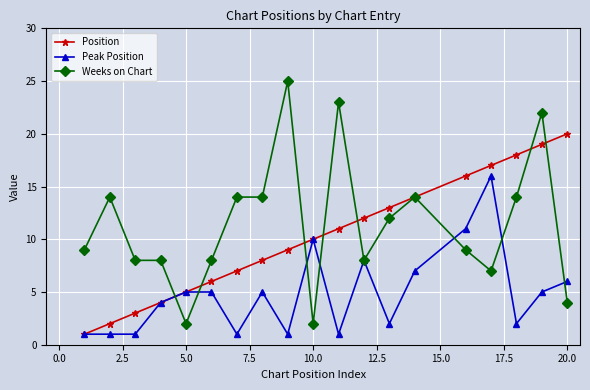

What is the maximum value shown in the chart?

25